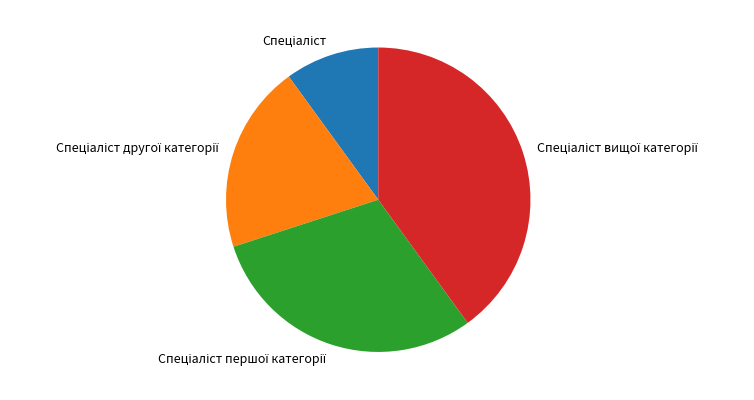

Is there any slice that represents more than half of the pie?

No